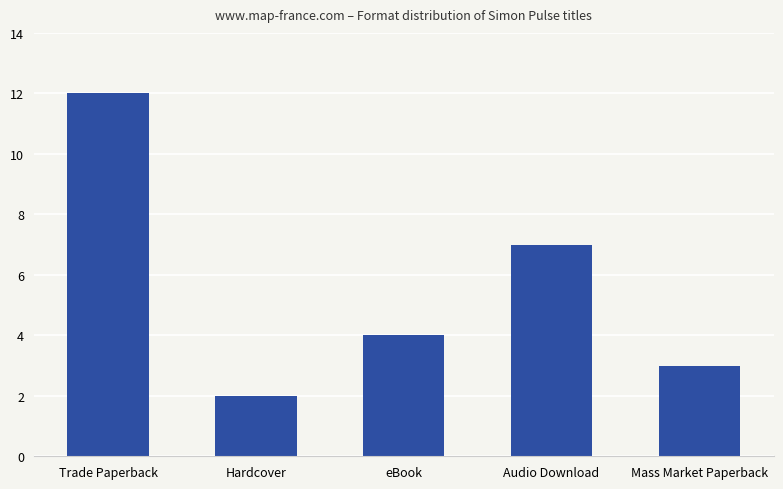

What position from the left is eBook?

3